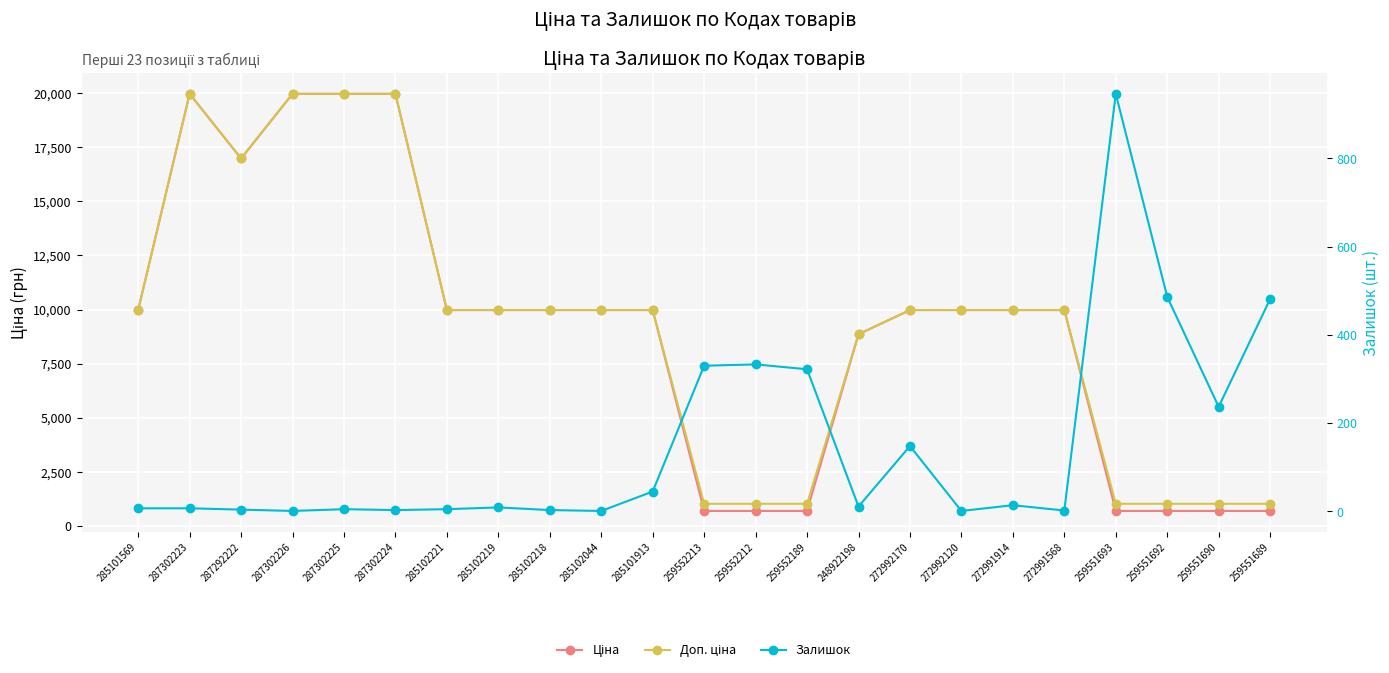

Reading right to left, transcribe all the data shown in this chart.

Ціна: 693.7	693.7	693.7	693.7	9975.0	9975.0	9975.0	9975.0	8856.7	693.7	693.7	693.7	9975.0	9975.0	9975.0	9975.0	9975.0	19964.2	19964.2	19964.2	16976.3	19964.2	9975.0
Доп. ціна: 1024.6	1024.6	1024.6	1024.6	9975.0	9975.0	9975.0	9975.0	8856.7	1024.6	1024.6	1024.6	9975.0	9975.0	9975.0	9975.0	9975.0	19964.2	19964.2	19964.2	16976.3	19964.2	9975.0
Залишок: 481.0	237.0	486.0	946.0	2.0	14.0	1.0	148.0	11.0	322.0	333.0	330.0	45.0	1.0	3.0	9.0	5.0	3.0	5.0	1.0	4.0	7.0	7.0